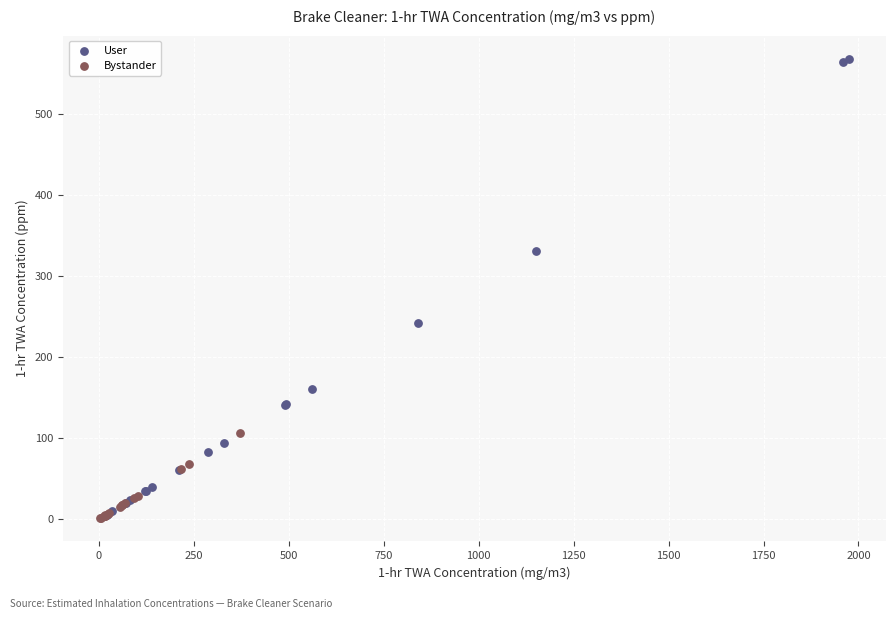

Which series has the widest spread of Y values?

User